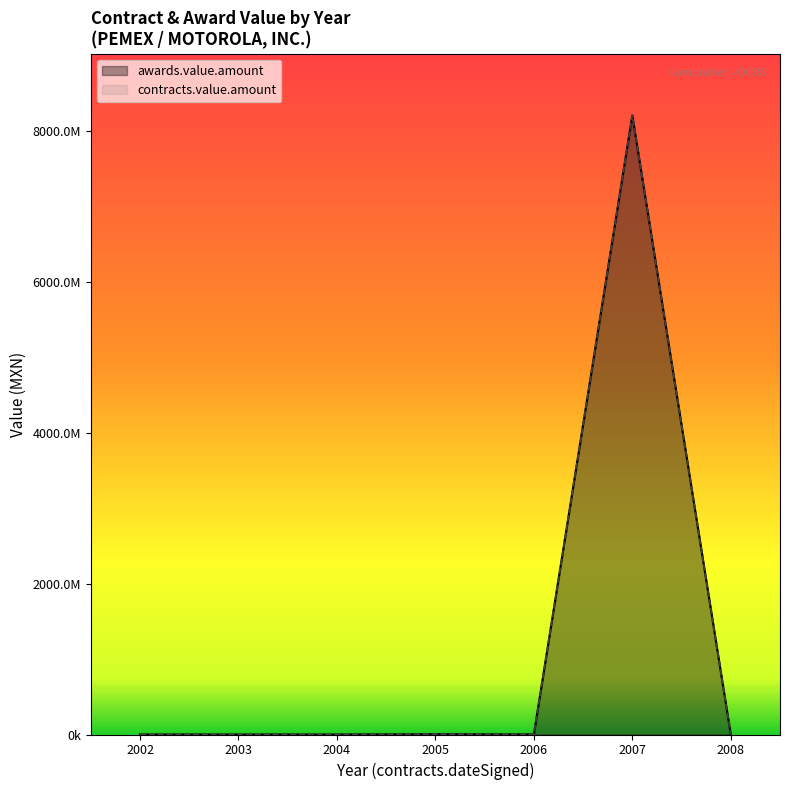

At how many categories does at least one series exceed 7154621332?

1